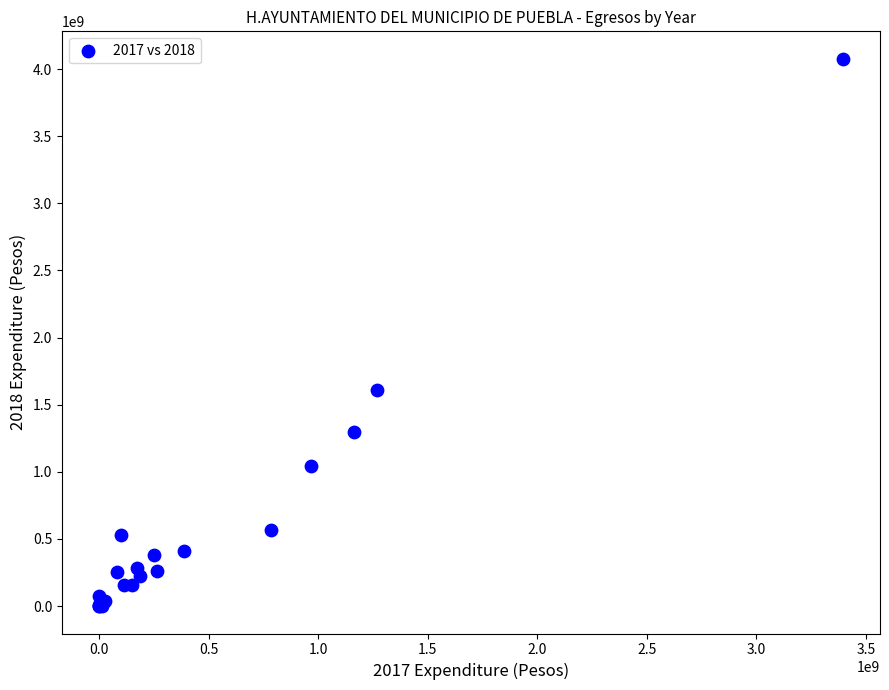

What Y value in the scatter plot is closest to 2038616159?

1607352081.7